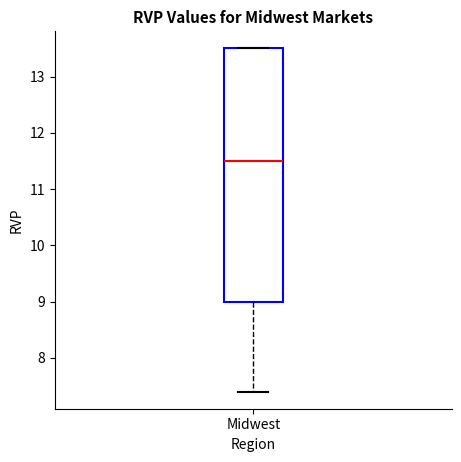

Transcribe this box plot: give where the median line is, the range the box spans, and where the two whiskers end, as read against the y-axis. The values are not printed on the chart, so give them approximately, as read against the axis.

median 11.5, box 9.0 to 13.5, whiskers 7.4 to 13.5